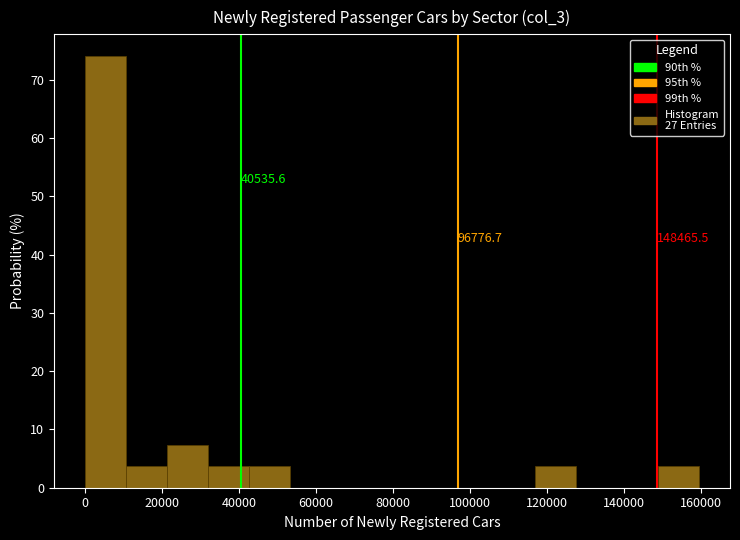

Which range on the x-axis has the tallest bar?

0 to 10000